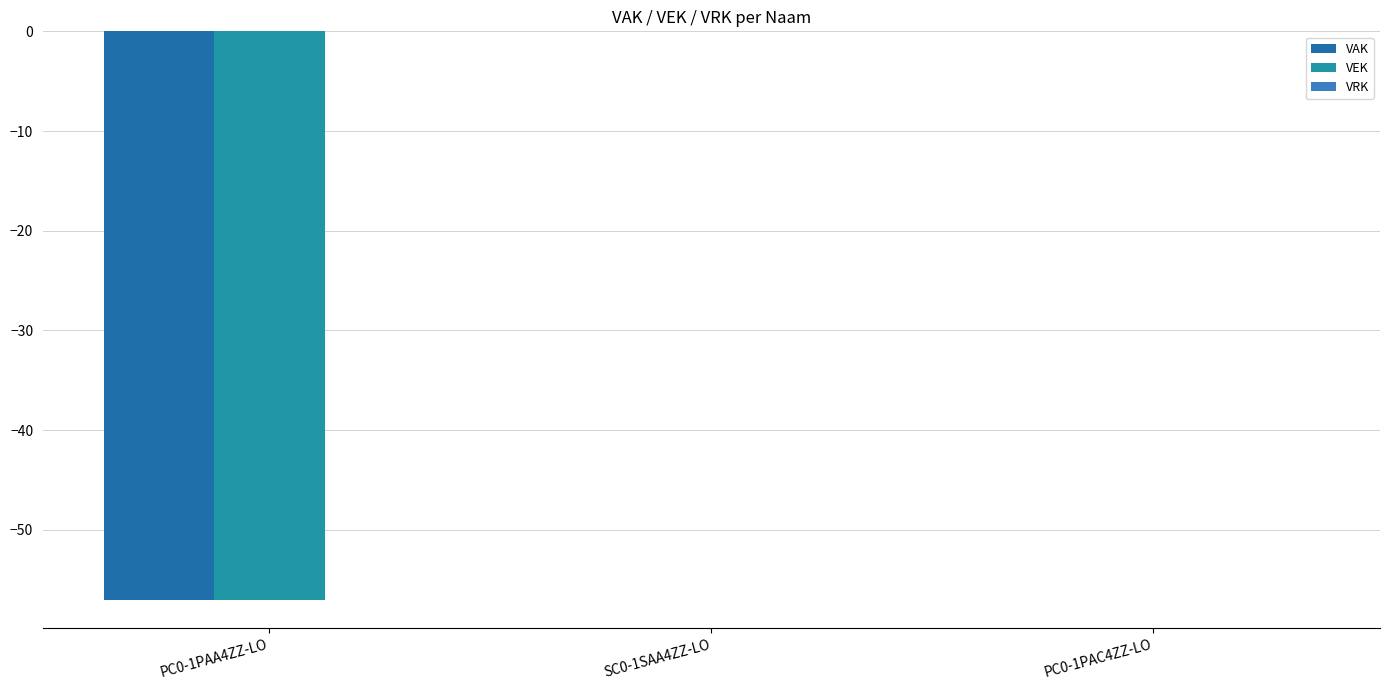

List the labels in order of VEK value, largest first.

SC0-1SAA4ZZ-LO, PC0-1PAC4ZZ-LO, PC0-1PAA4ZZ-LO